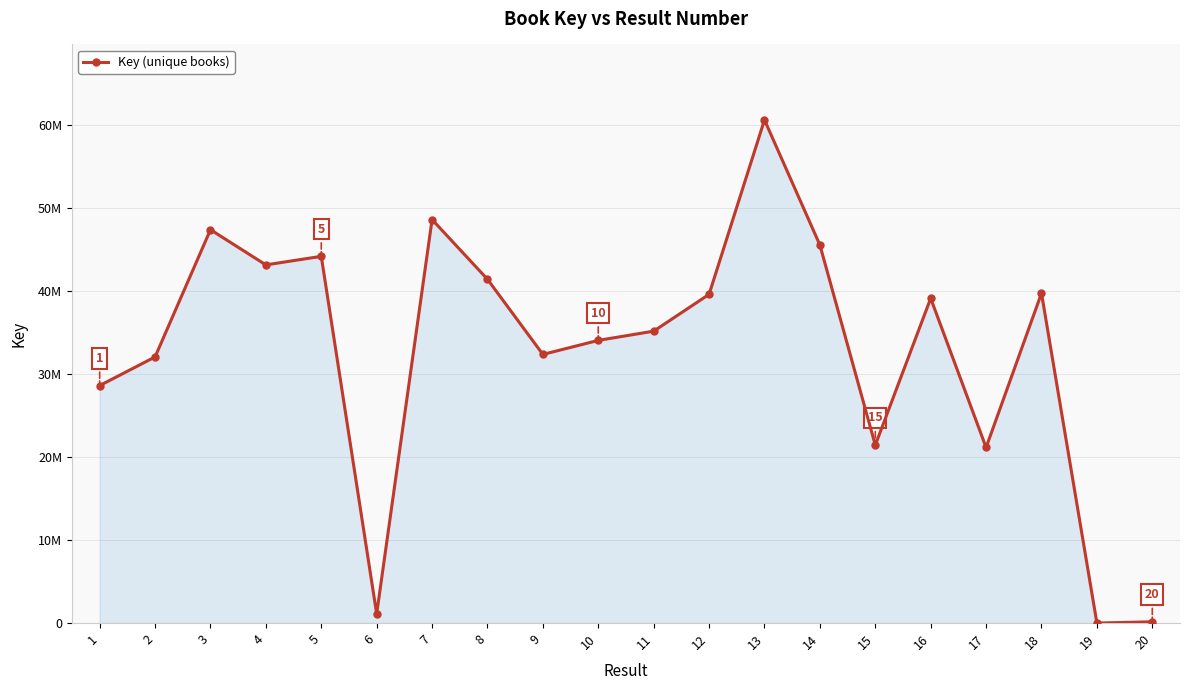

What is the average value?

32779473